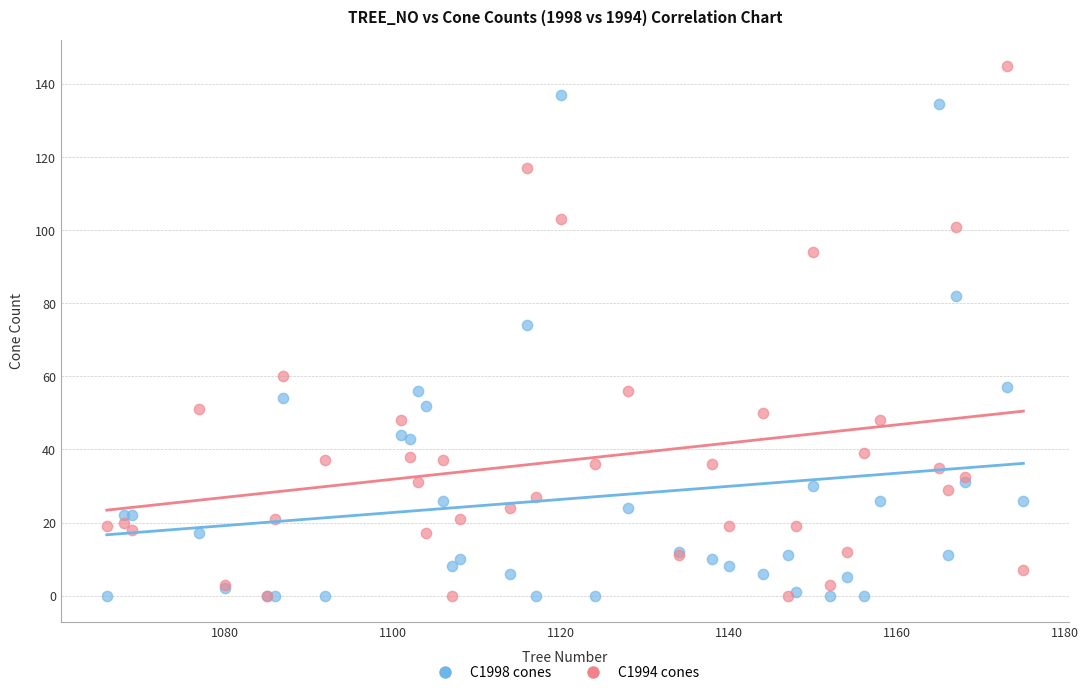

Across all series, what Y value is closest to 72?

74.0